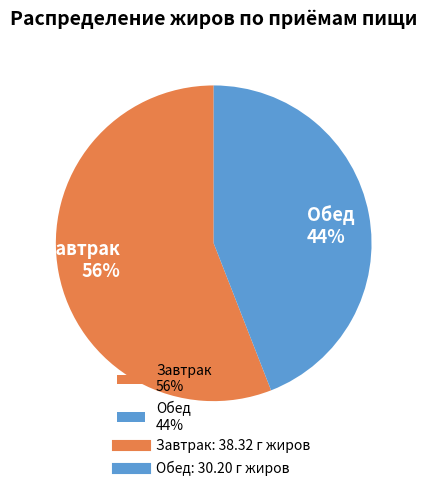

Which category has the biggest portion of the pie?

Завтрак